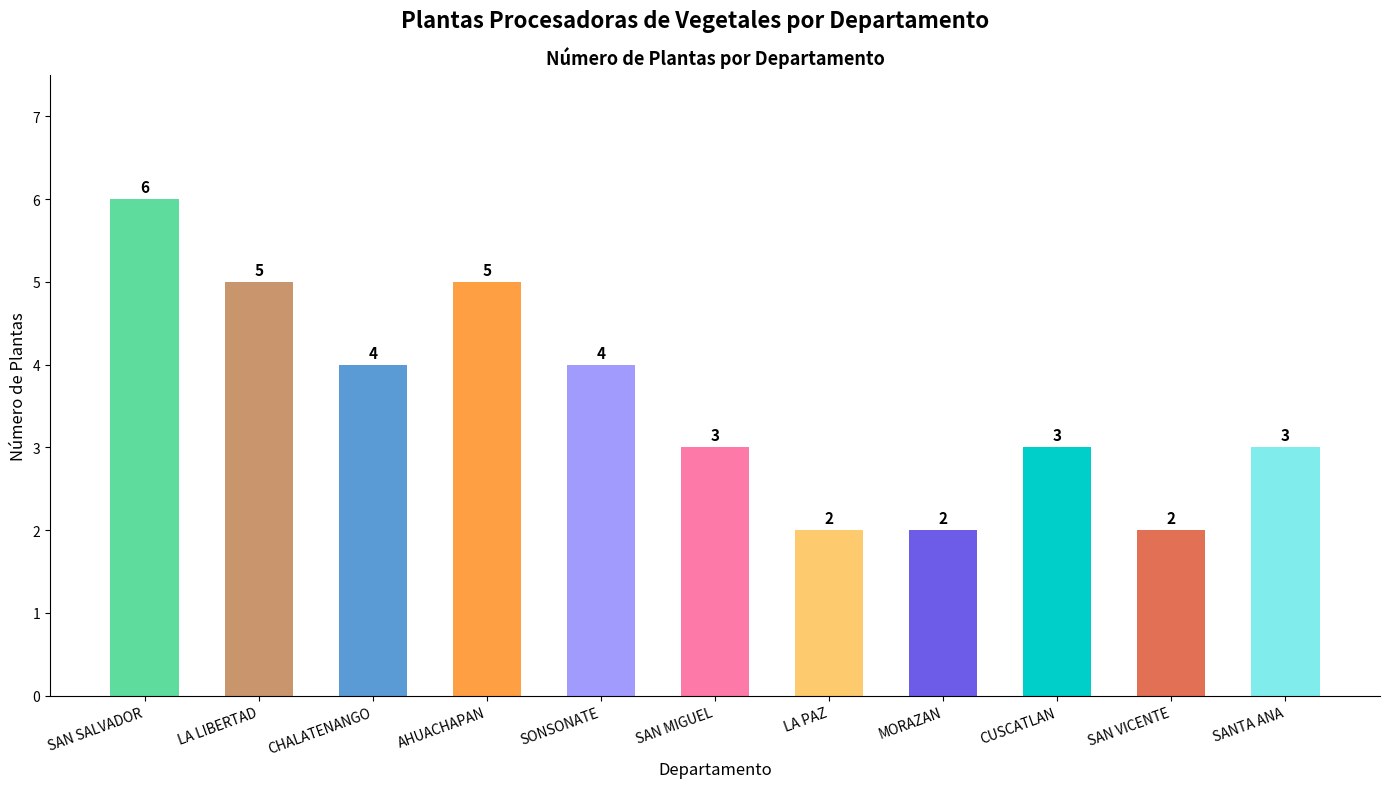

How many bars are there in total?

11